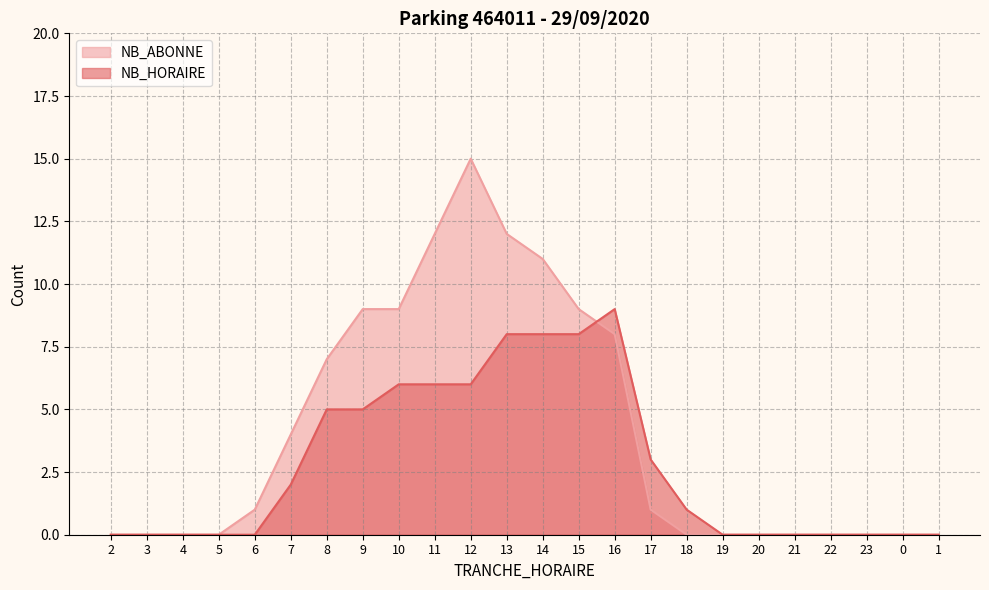

Count the number of data series in this chart.

2